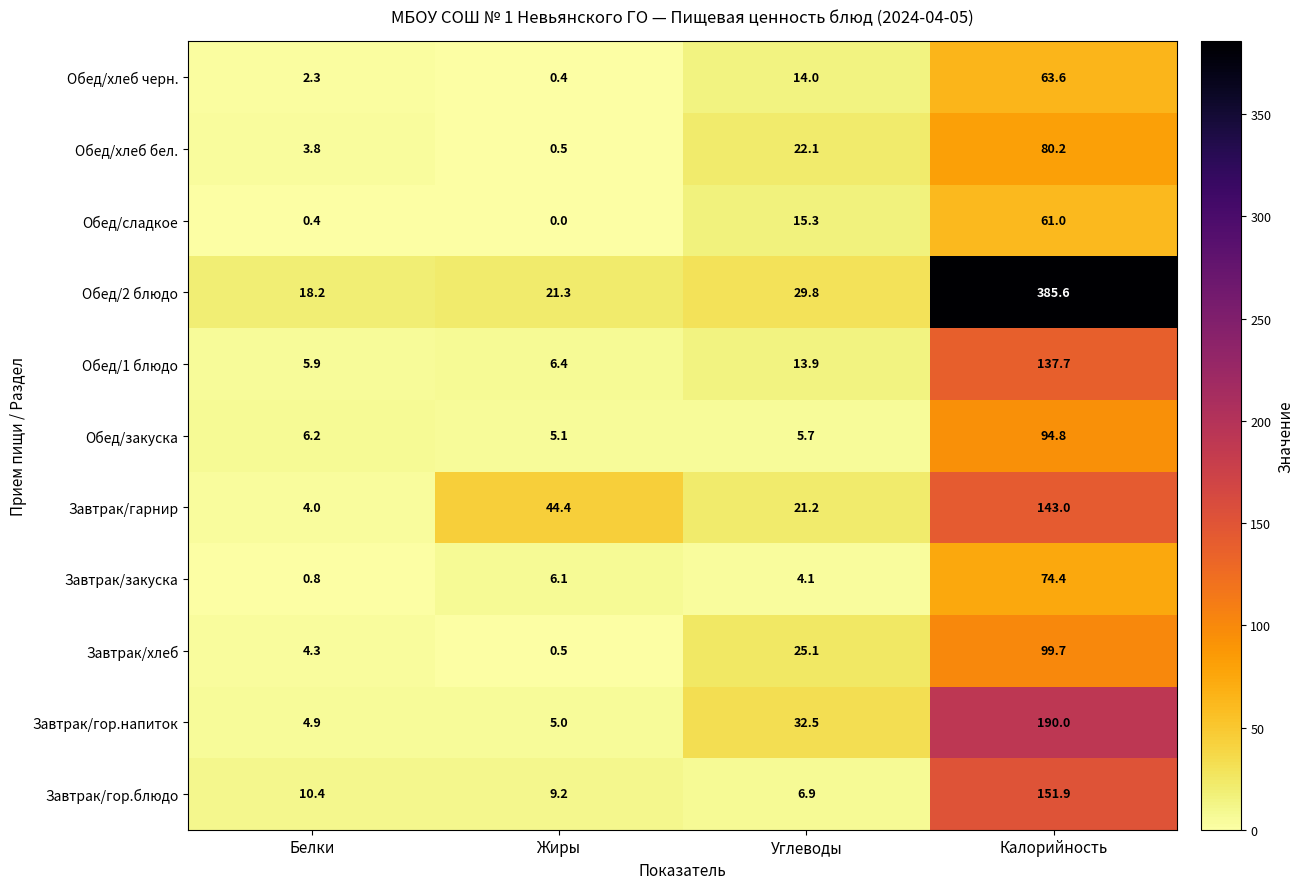

Rank the series at Углеводы from lowest to highest value.

Завтрак/закуска, Обед/закуска, Завтрак/гор.блюдо, Обед/1 блюдо, Обед/хлеб черн., Обед/сладкое, Завтрак/гарнир, Обед/хлеб бел., Завтрак/хлеб, Обед/2 блюдо, Завтрак/гор.напиток